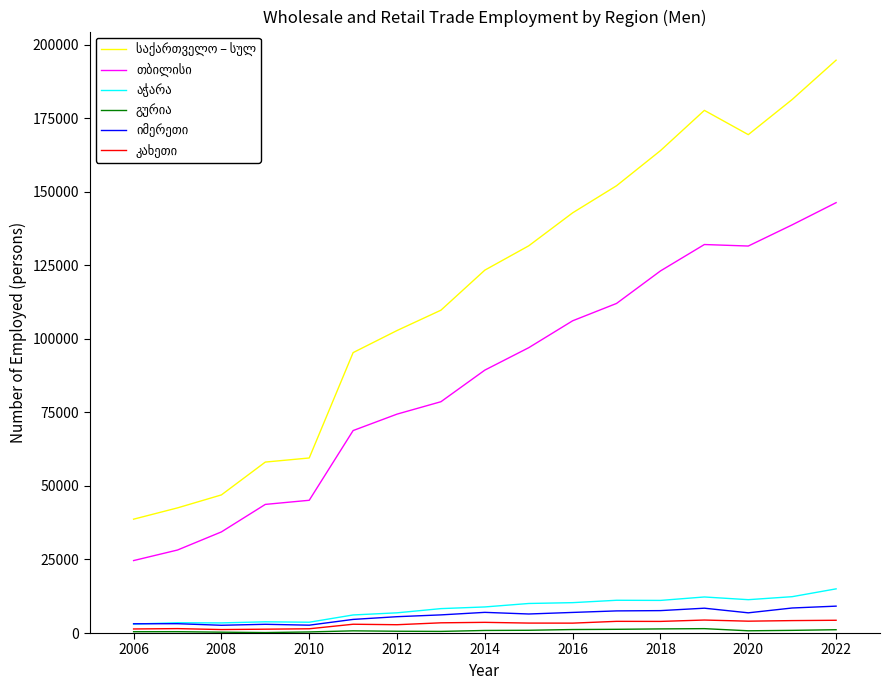

What is the greatest value displayed?

194726